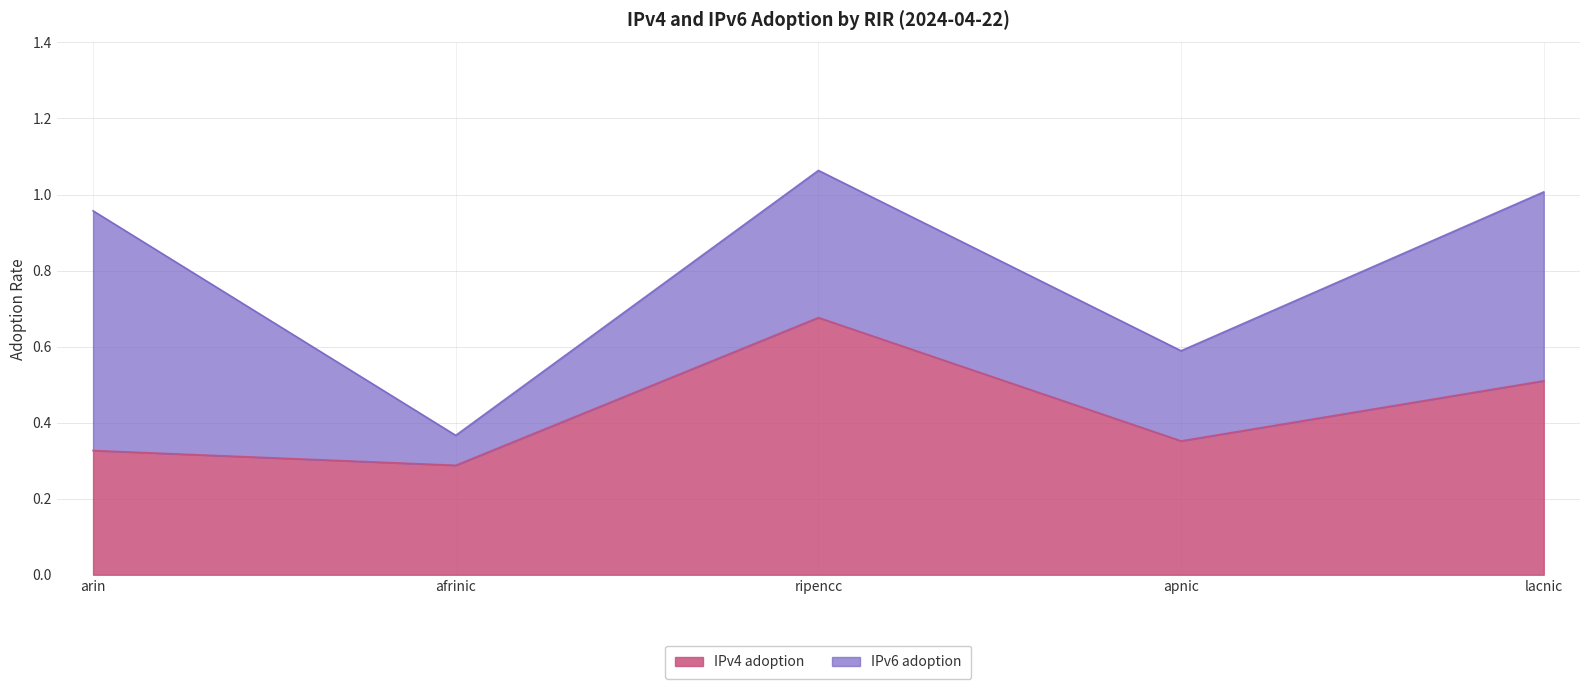

At which category does the chart reach its peak across all series?

ripencc